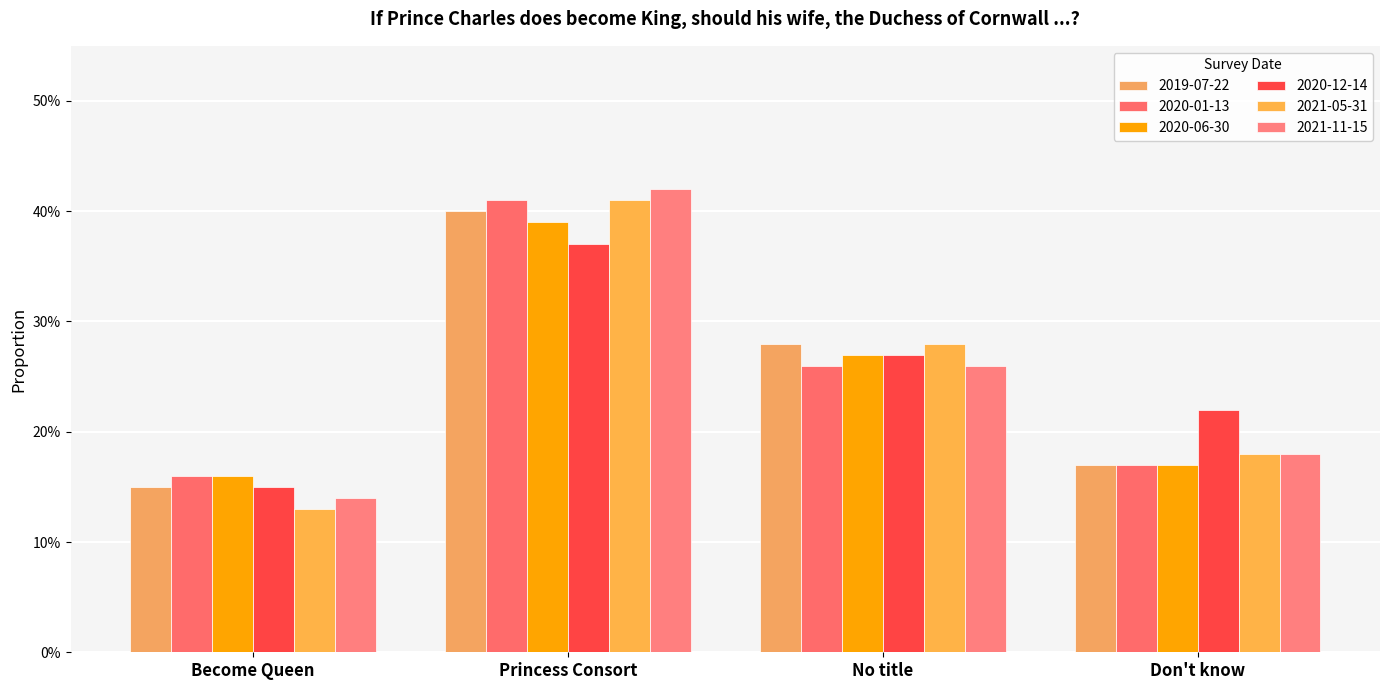

Are the bars horizontal?

No